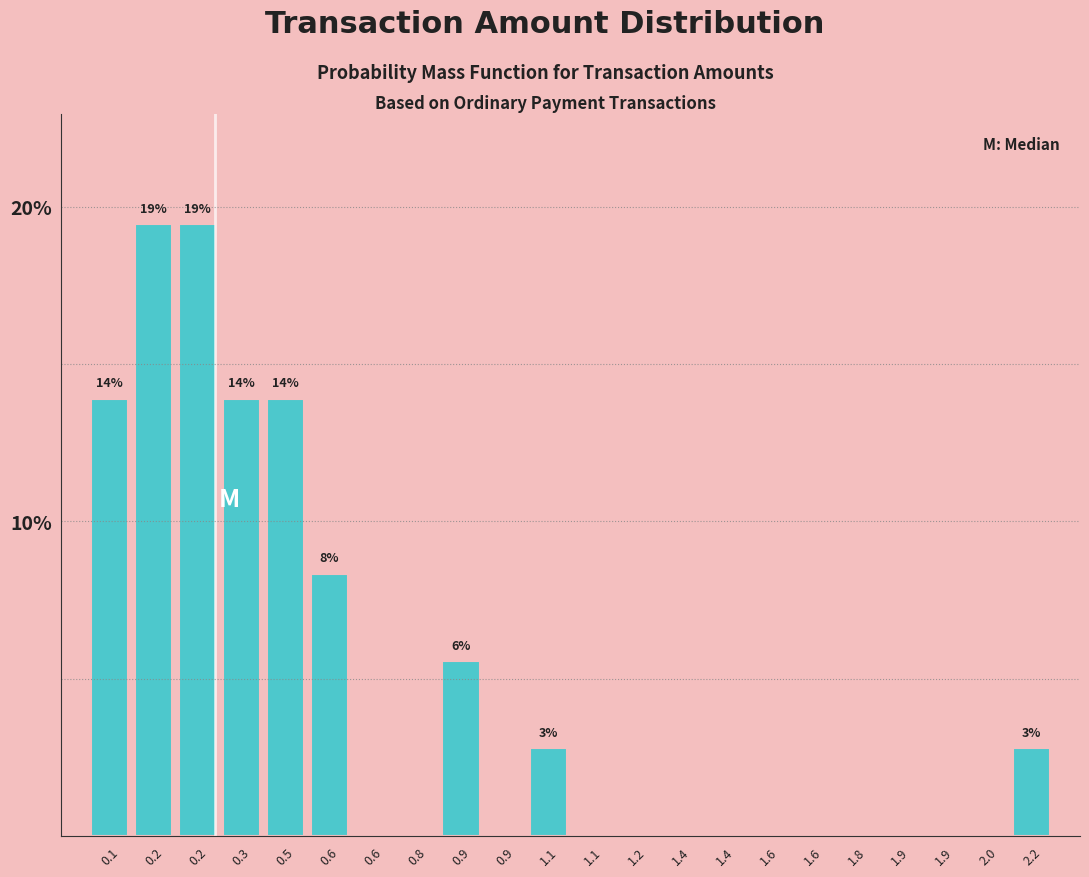

Count the number of data series in this chart.

1